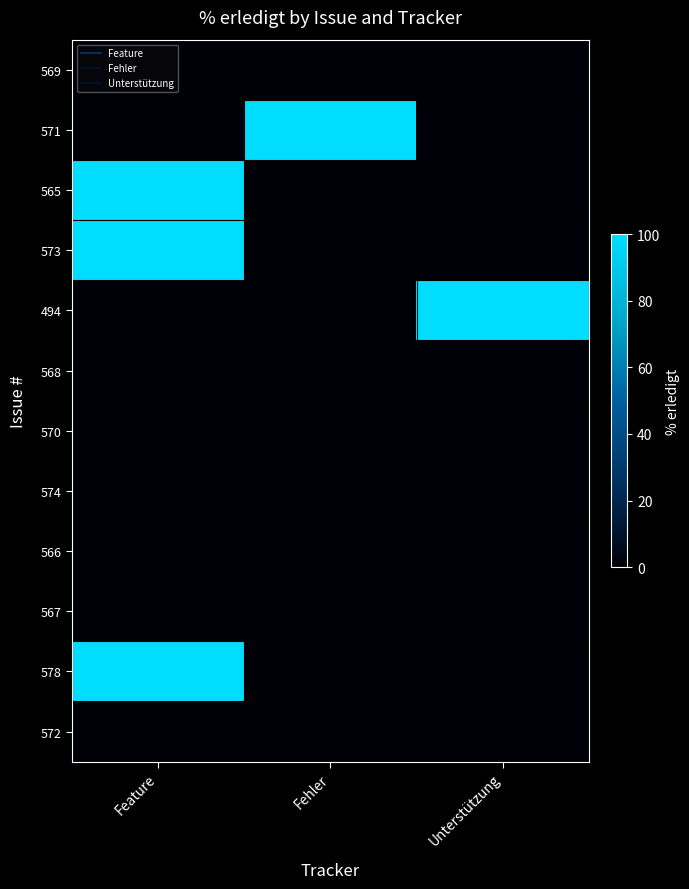

List the series in order of their peak value, highest first.

571, 565, 573, 494, 578, 569, 568, 570, 574, 566, 567, 572